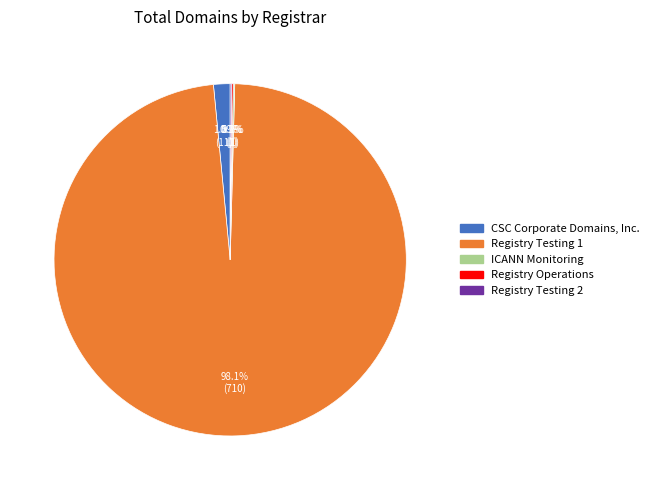

True or false: Registry Testing 1 accounts for 88% of the total.

False